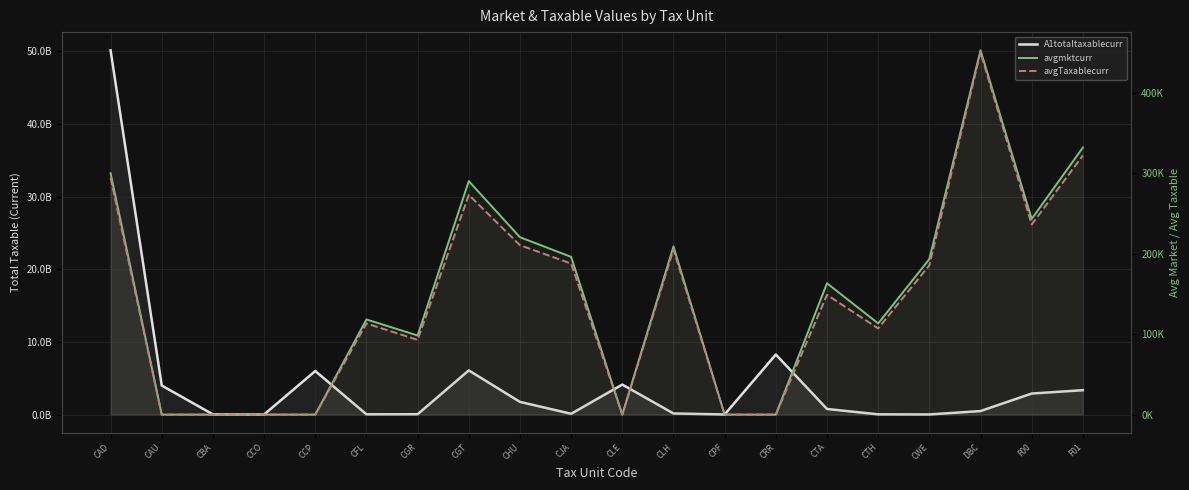

Is the value of A1totaltaxablecurr at F01 greater than the value of avgTaxablecurr at CJA?

Yes